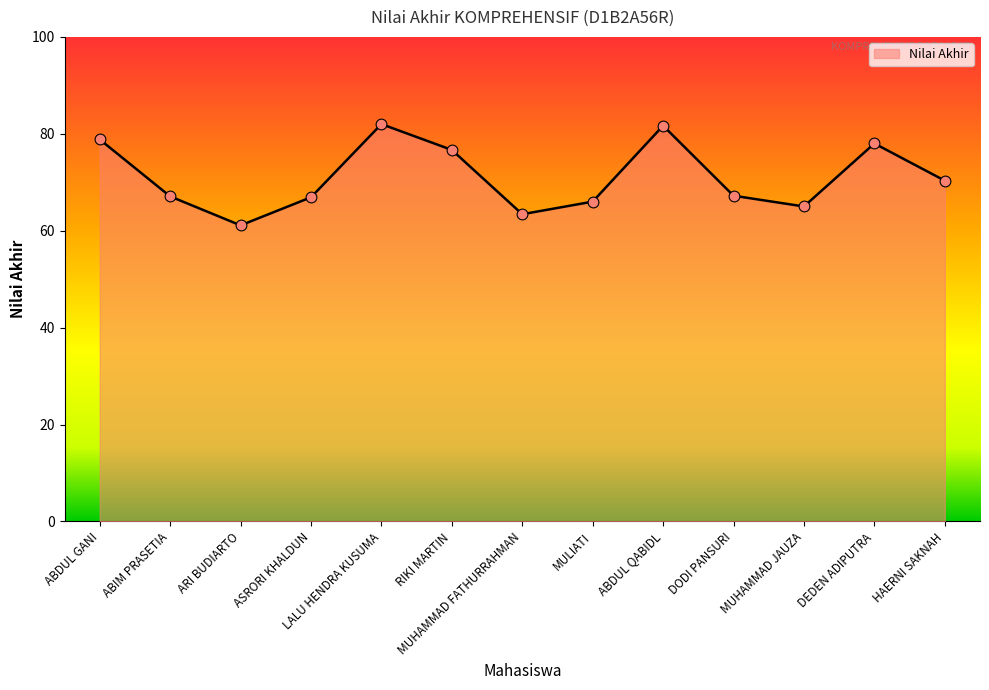

Between ABIM PRASETIA and MULIATI, which is larger?

ABIM PRASETIA